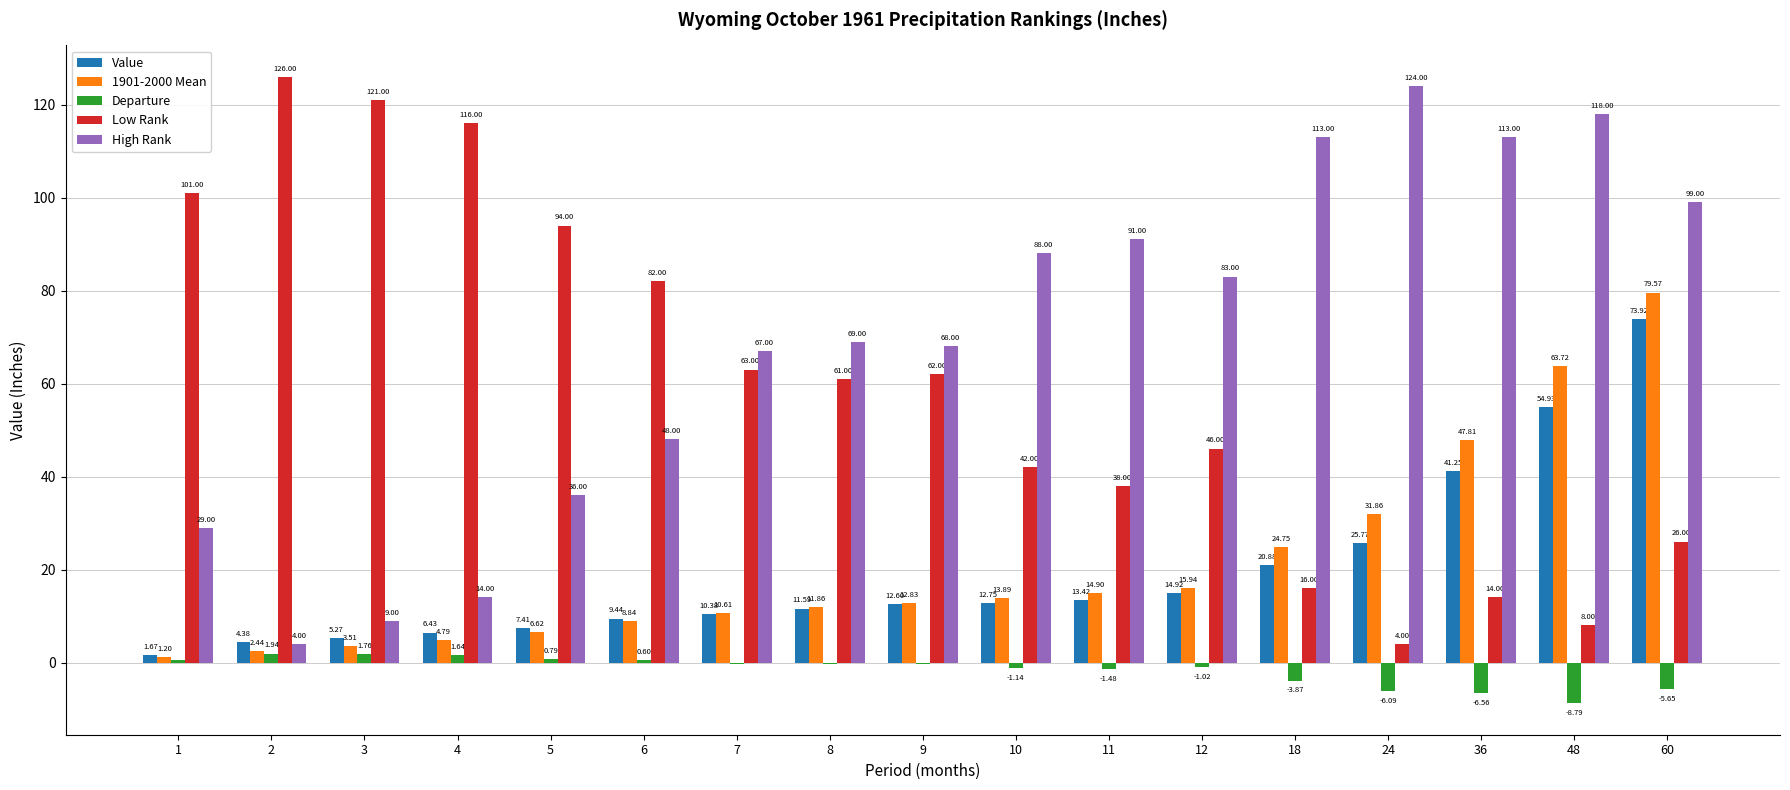

Which series has the largest total across all categories?

High Rank